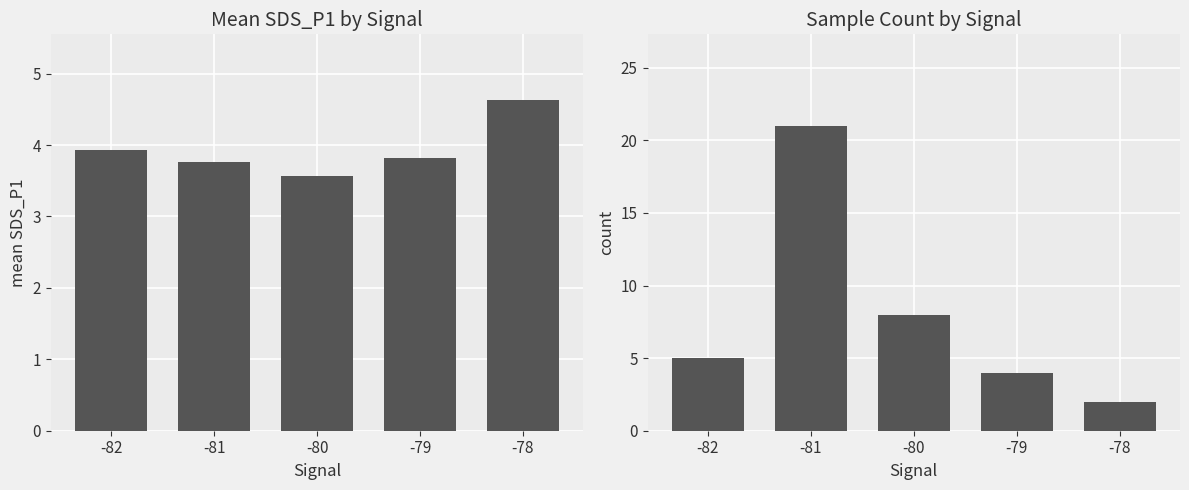

True or false: SDS_P1 has a value of 3.6 at -80.

True